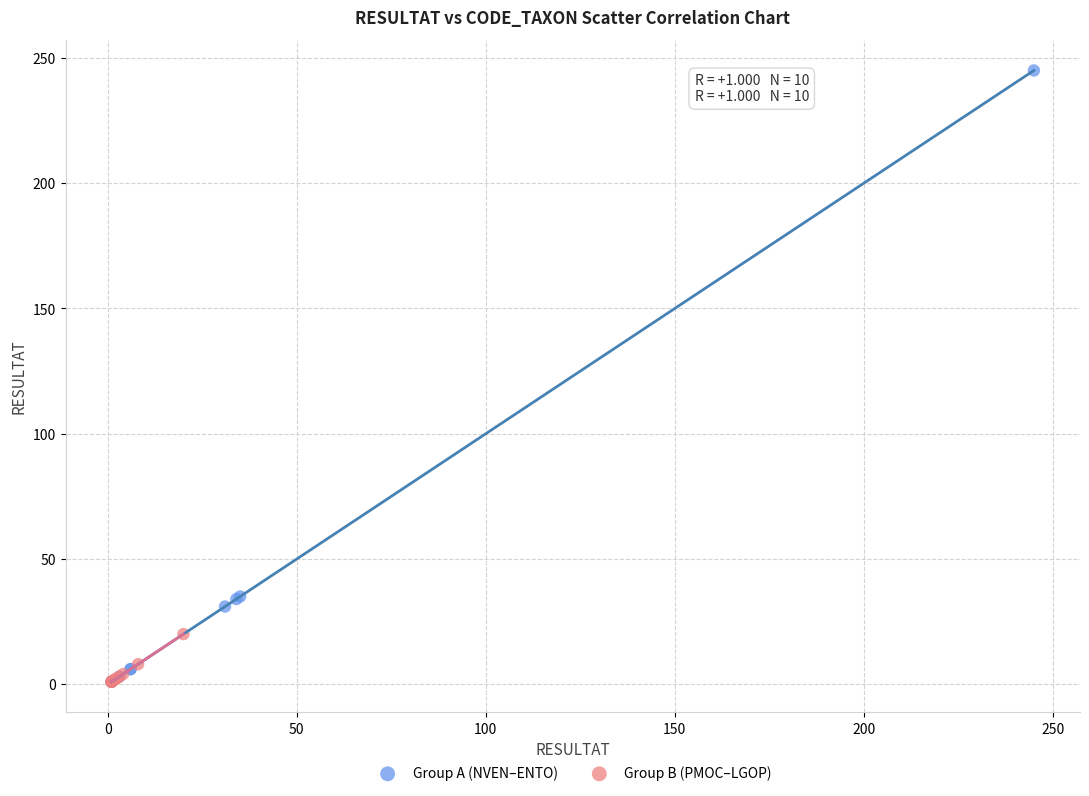

Which series reaches the maximum Y coordinate?

Group A (NVEN–ENTO)